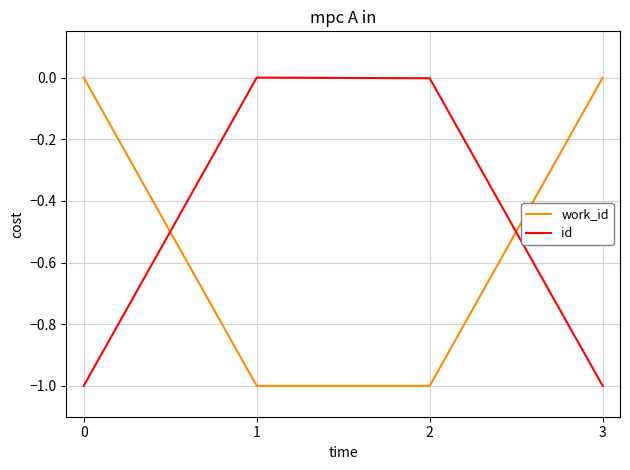

What is the spread (max minus min) of values at 1?

1.0